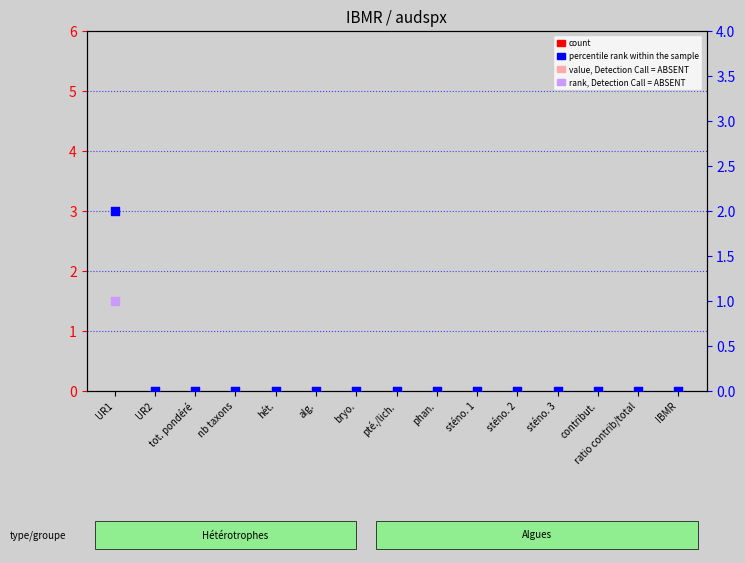

Is the value of percentile rank within the sample at UR2 greater than the value of value, Detection Call = ABSENT at phan.?

No